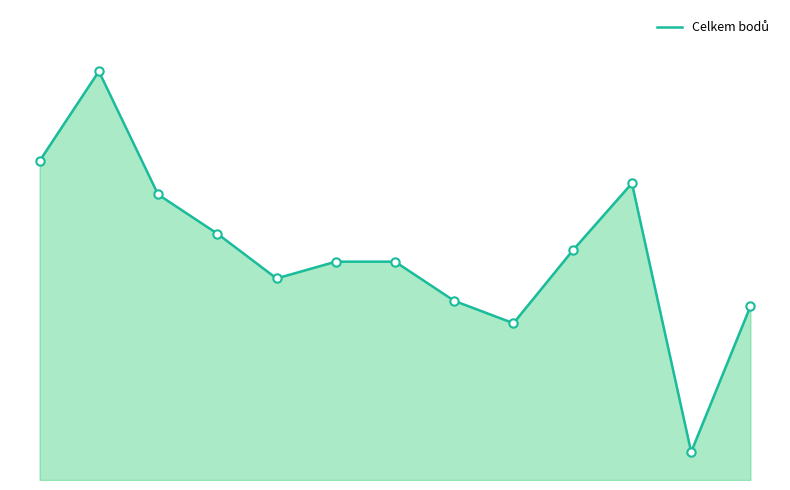

Rank the categories by value from lowest to highest.

11, 8, 12, 7, 4, 5, 6, 9, 3, 2, 10, 0, 1